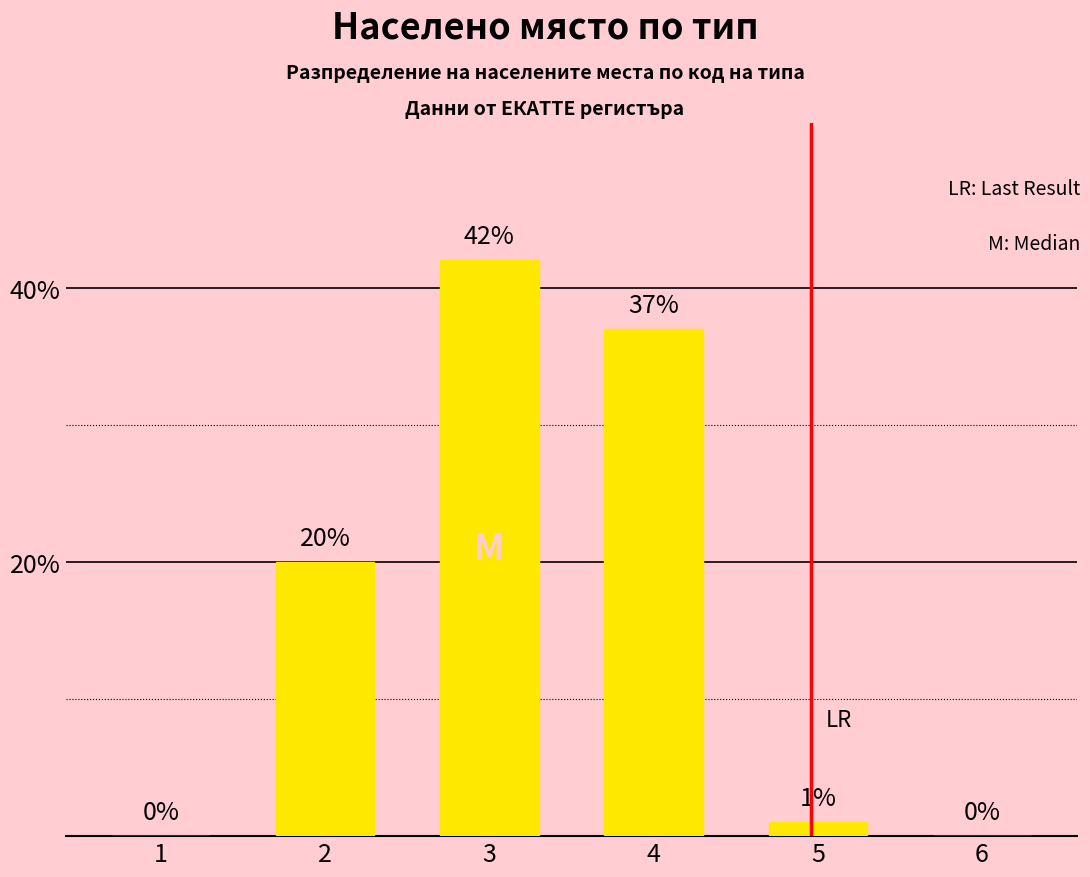

Which label corresponds to the largest value in the chart?

3